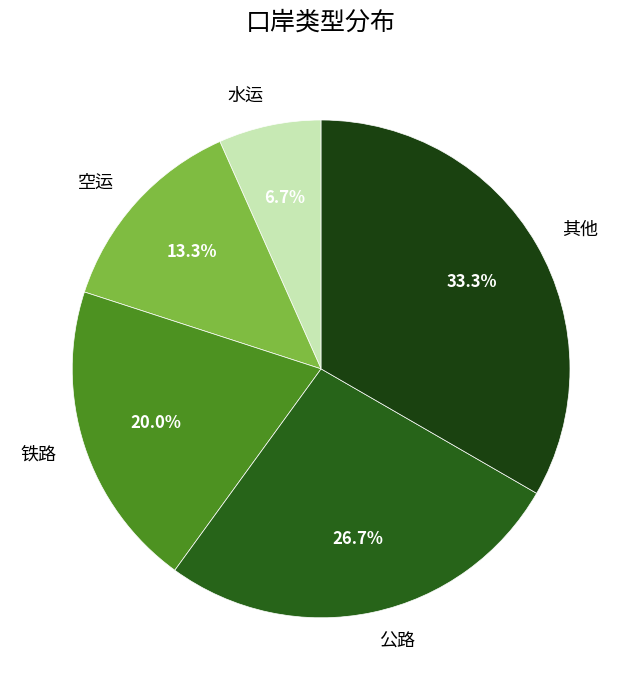

What percentage is the 公路 slice, to the nearest percent?

27%